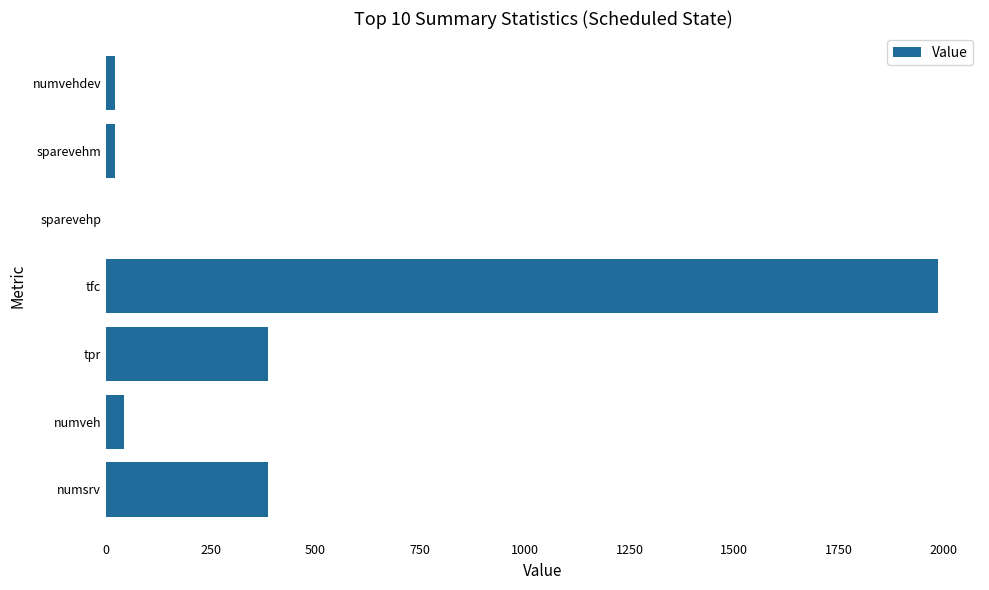

What is the maximum value shown in the chart?

1987